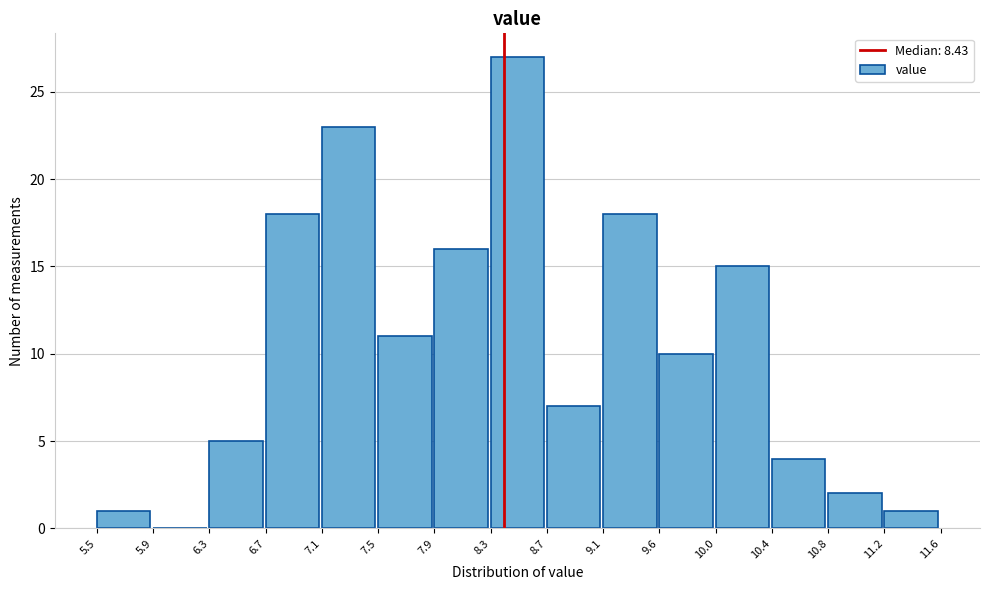

Which range on the x-axis has the tallest bar?

8.3 to 8.7